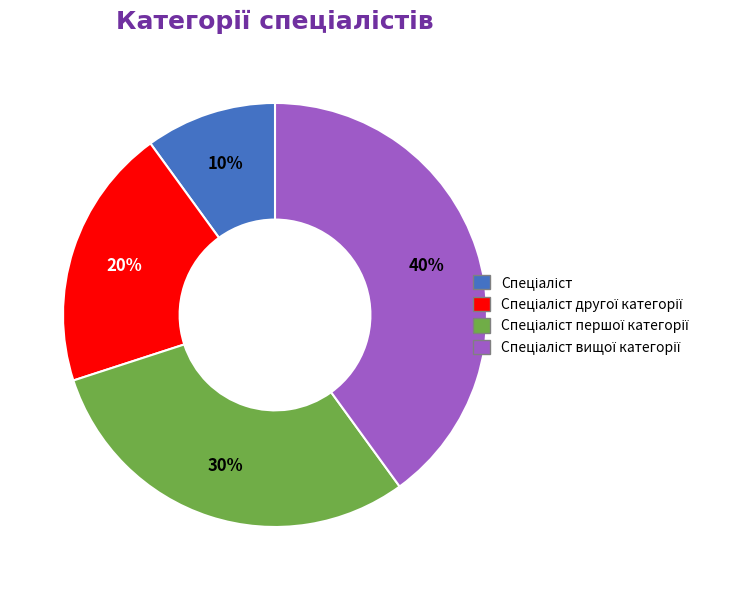

To the nearest percent, what is the average slice percentage?

25%